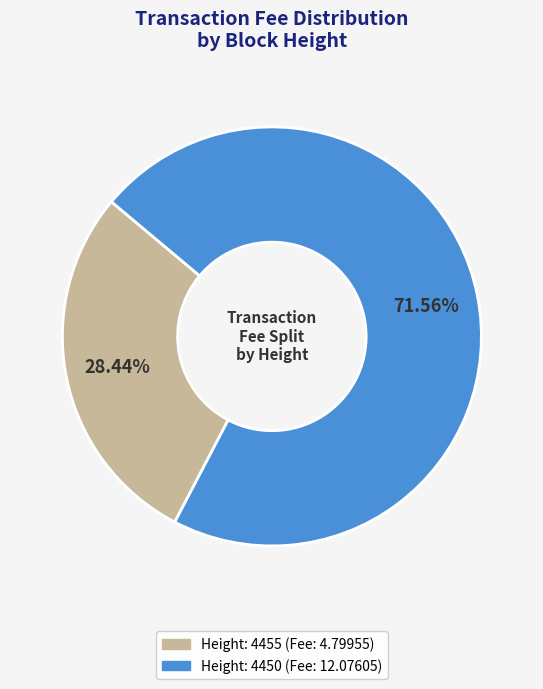

Is there any slice that represents more than half of the pie?

Yes